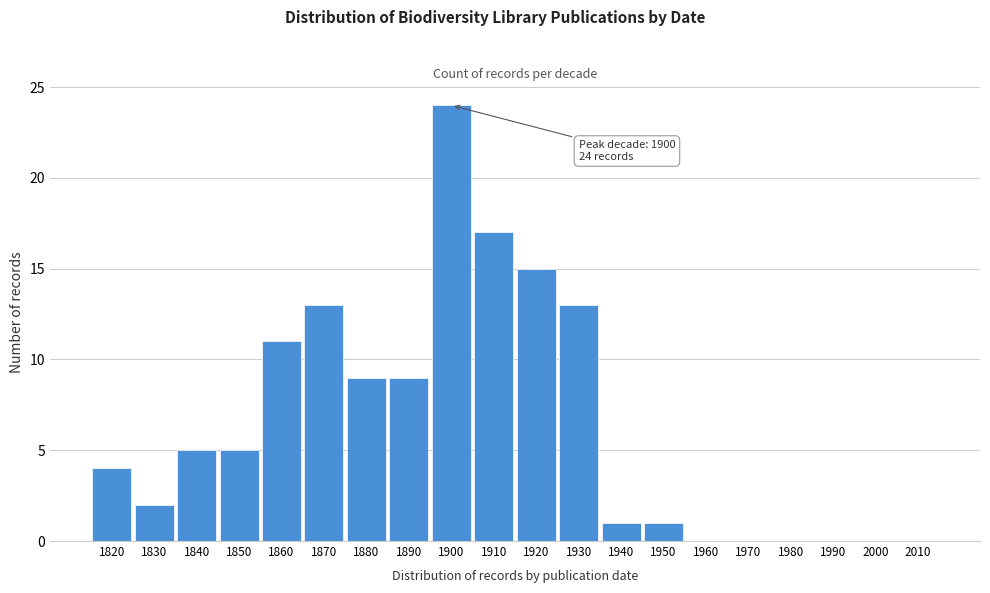

Reading left to right, what are all the values shown in this chart?

1820=4	1830=2	1840=5	1850=5	1860=11	1870=13	1880=9	1890=9	1900=24	1910=17	1920=15	1930=13	1940=1	1950=1	1960=0	1970=0	1980=0	1990=0	2000=0	2010=0